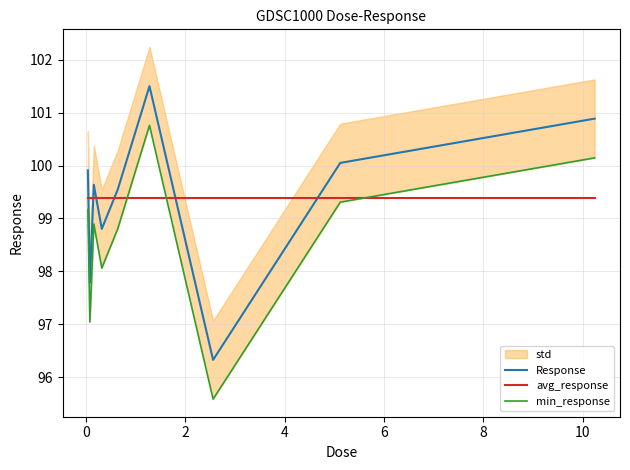

Does the chart have visible grid lines?

Yes